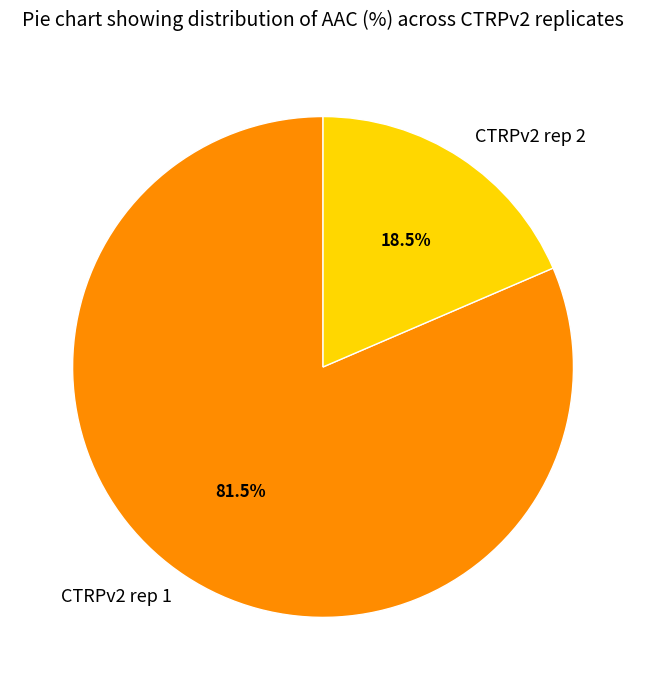

Count the number of slices in the pie.

2